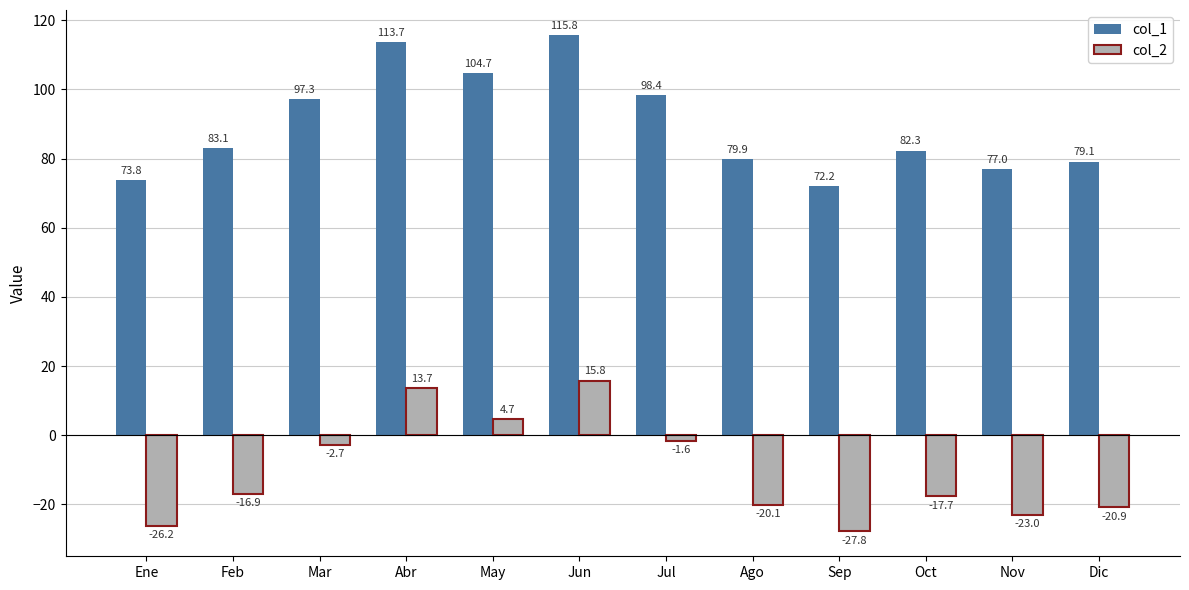

Rank the series by their maximum value, from lowest to highest.

col_2, col_1